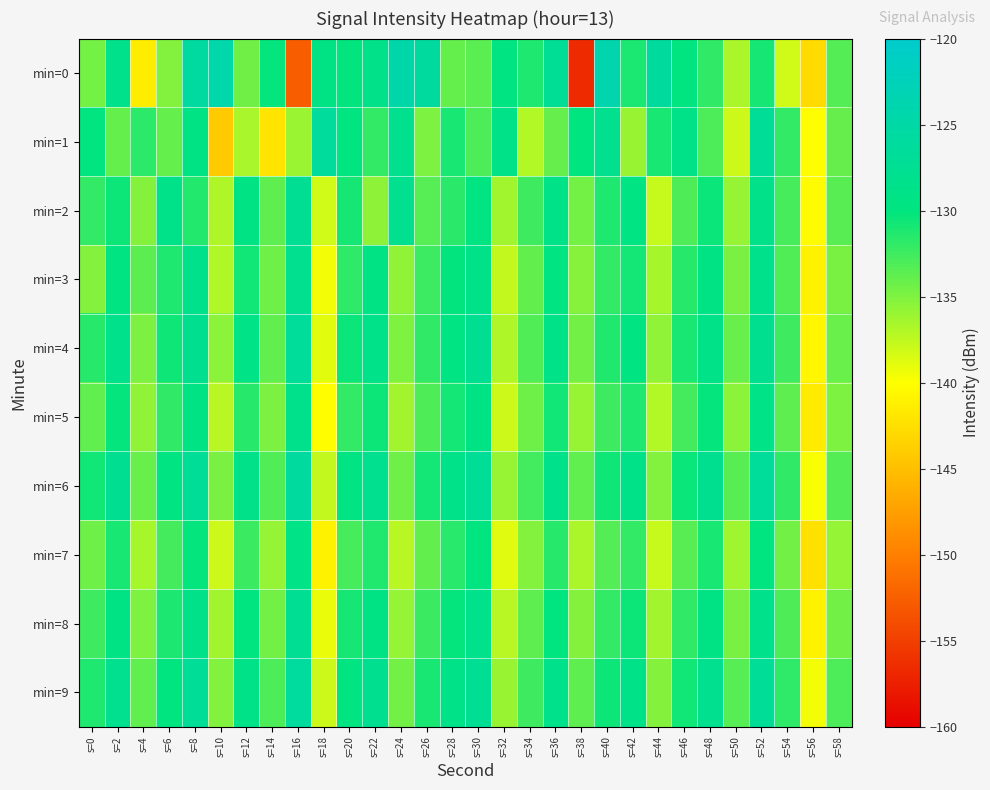

How many series are shown in this chart?

10